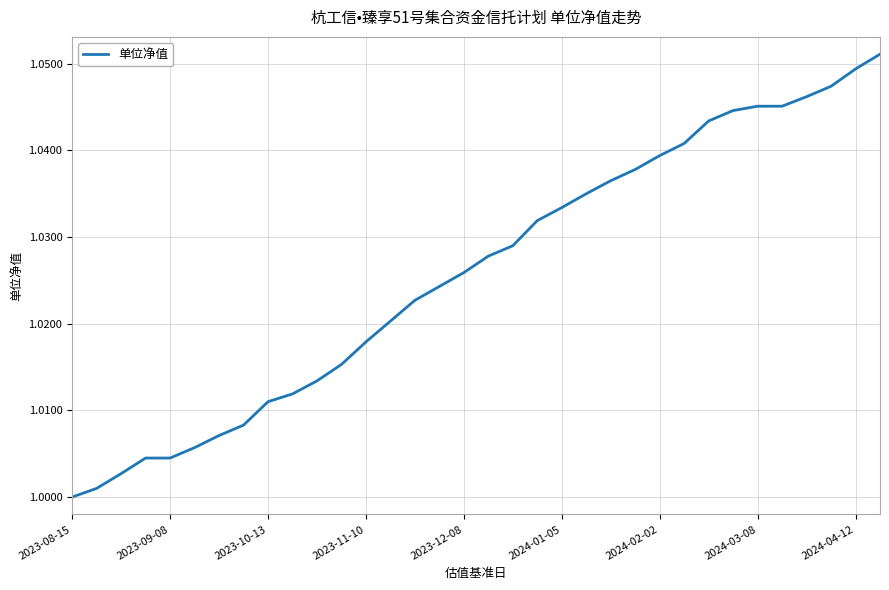

Is this an area chart (filled region under the line)?

No